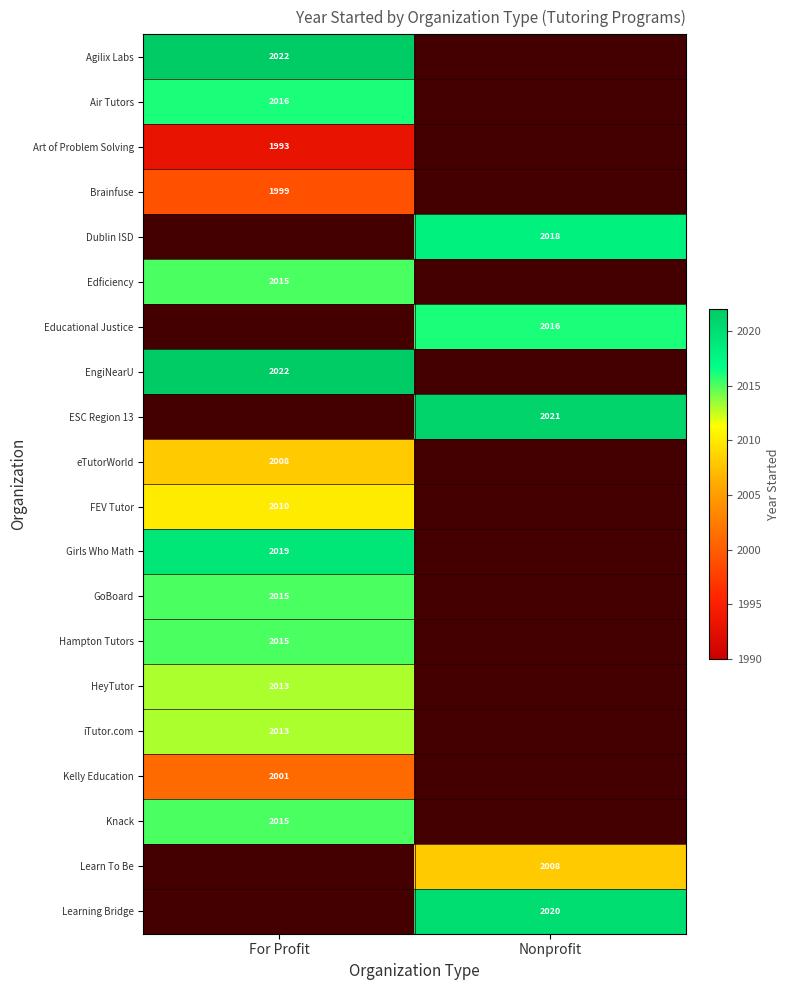

Is it true that Air Tutors equals 524 at For Profit?

False